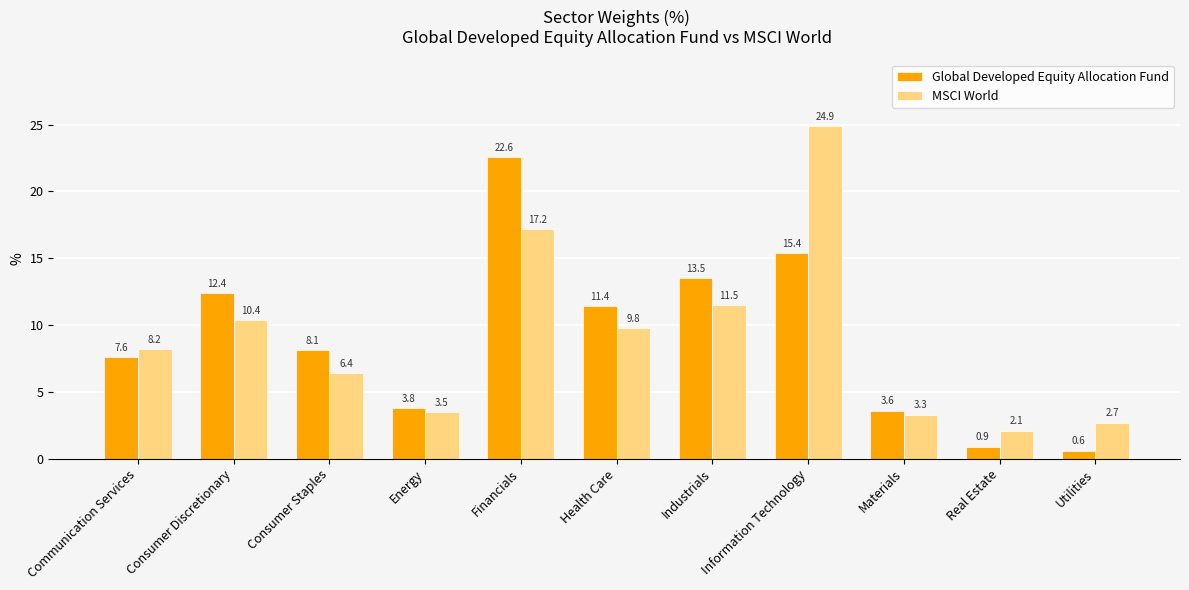

Which category has the lowest value in the MSCI World series?

Real Estate